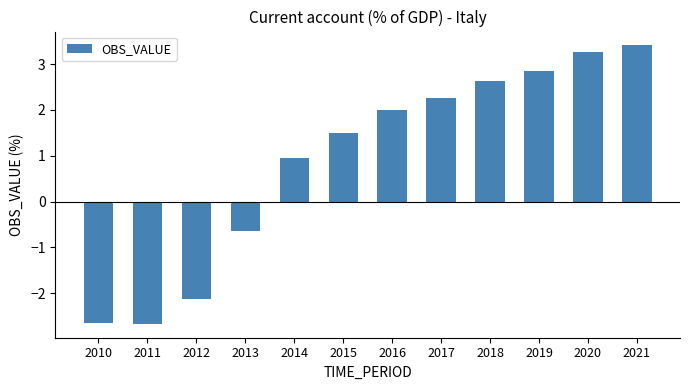

What is the minimum value shown in the chart?

-2.7